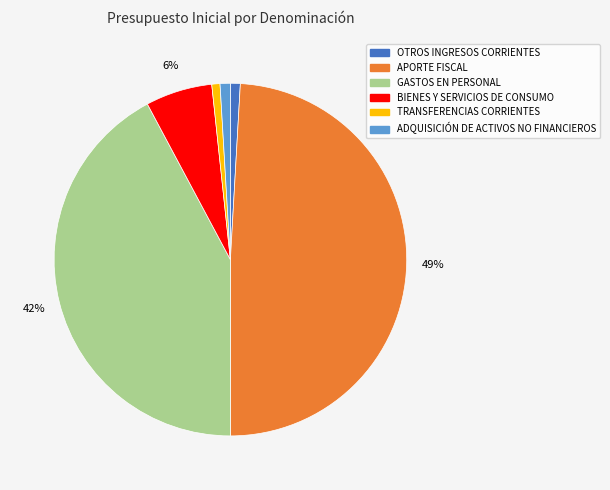

How many segments does this pie chart have?

6